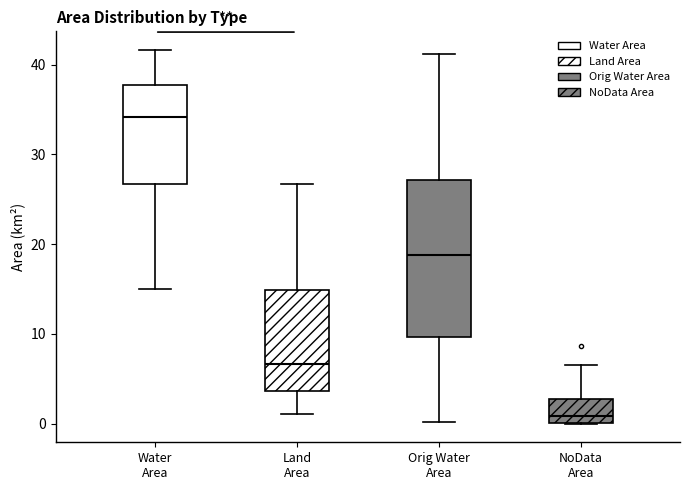

Where does the upper whisker of the box for Land Area end on the y-axis? The values are not printed on the chart, so give them approximately, as read against the axis.

27